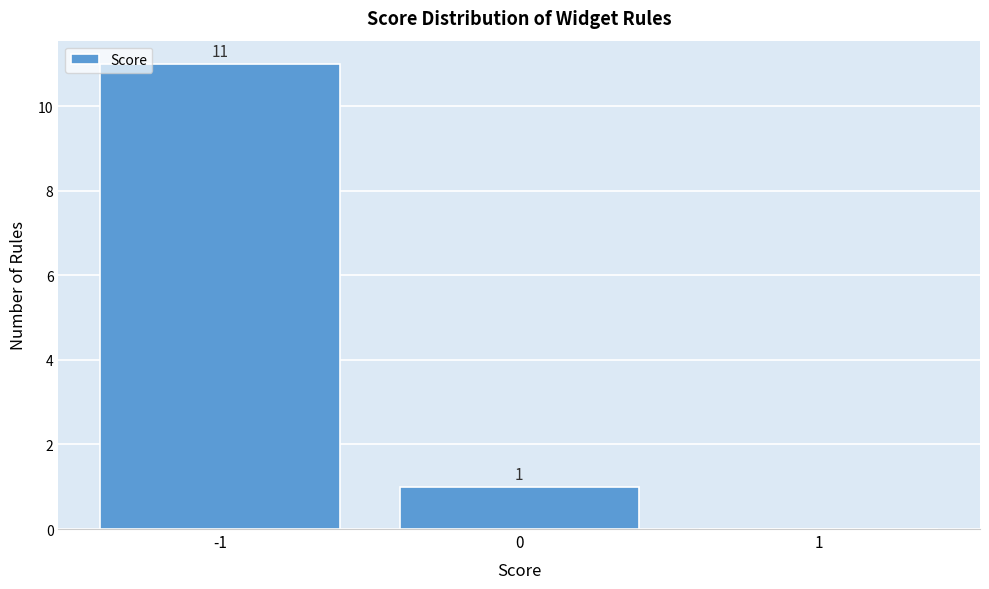

Over which range of the x-axis is the bar tallest?

-1.5 to -0.5